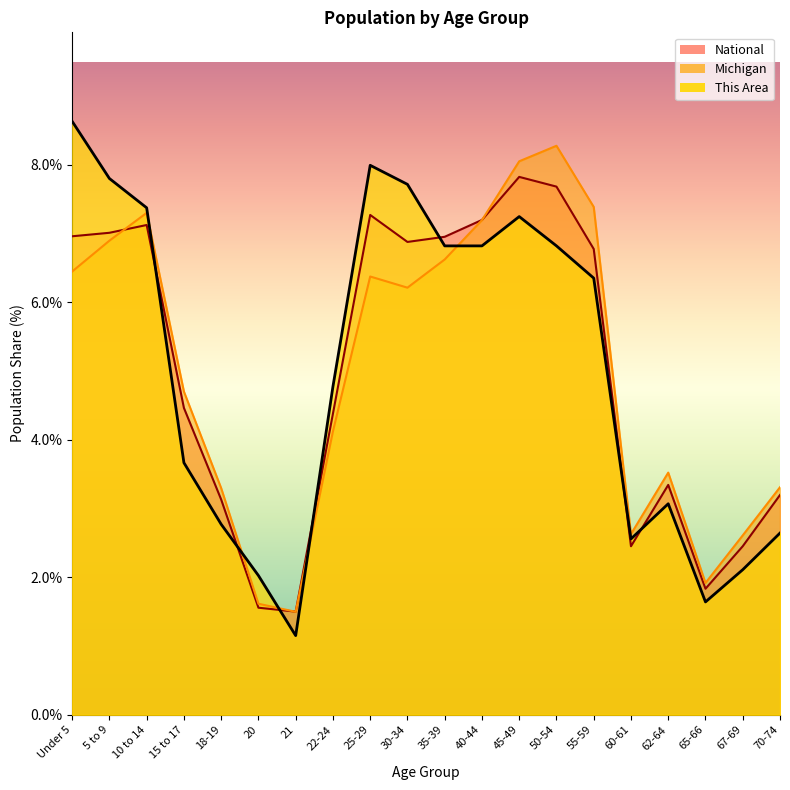

What are all the series names shown in the legend?

This Area, Michigan, National